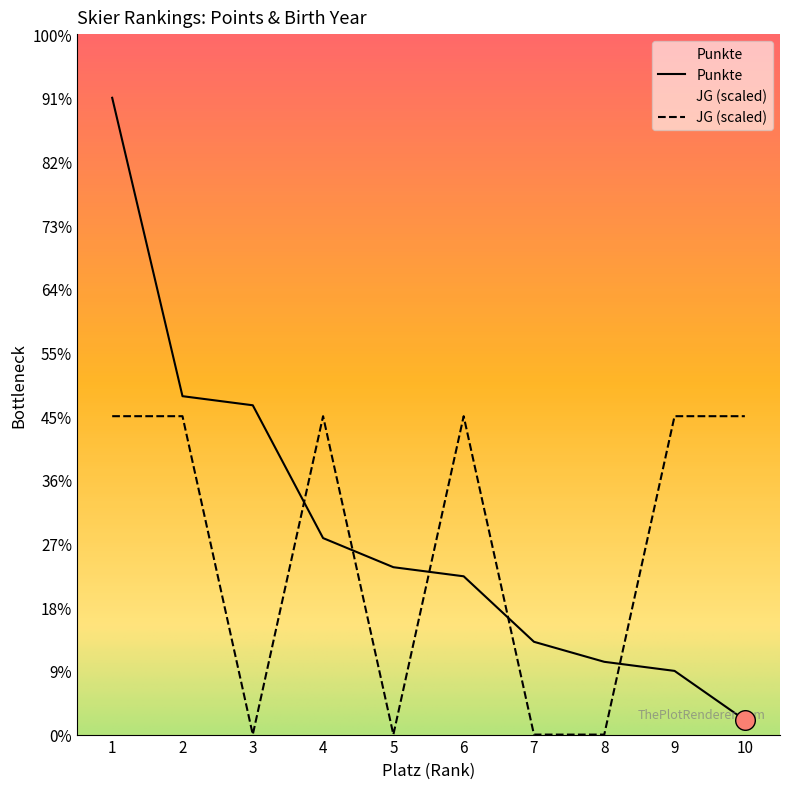

Which series reaches the minimum Y coordinate?

JG